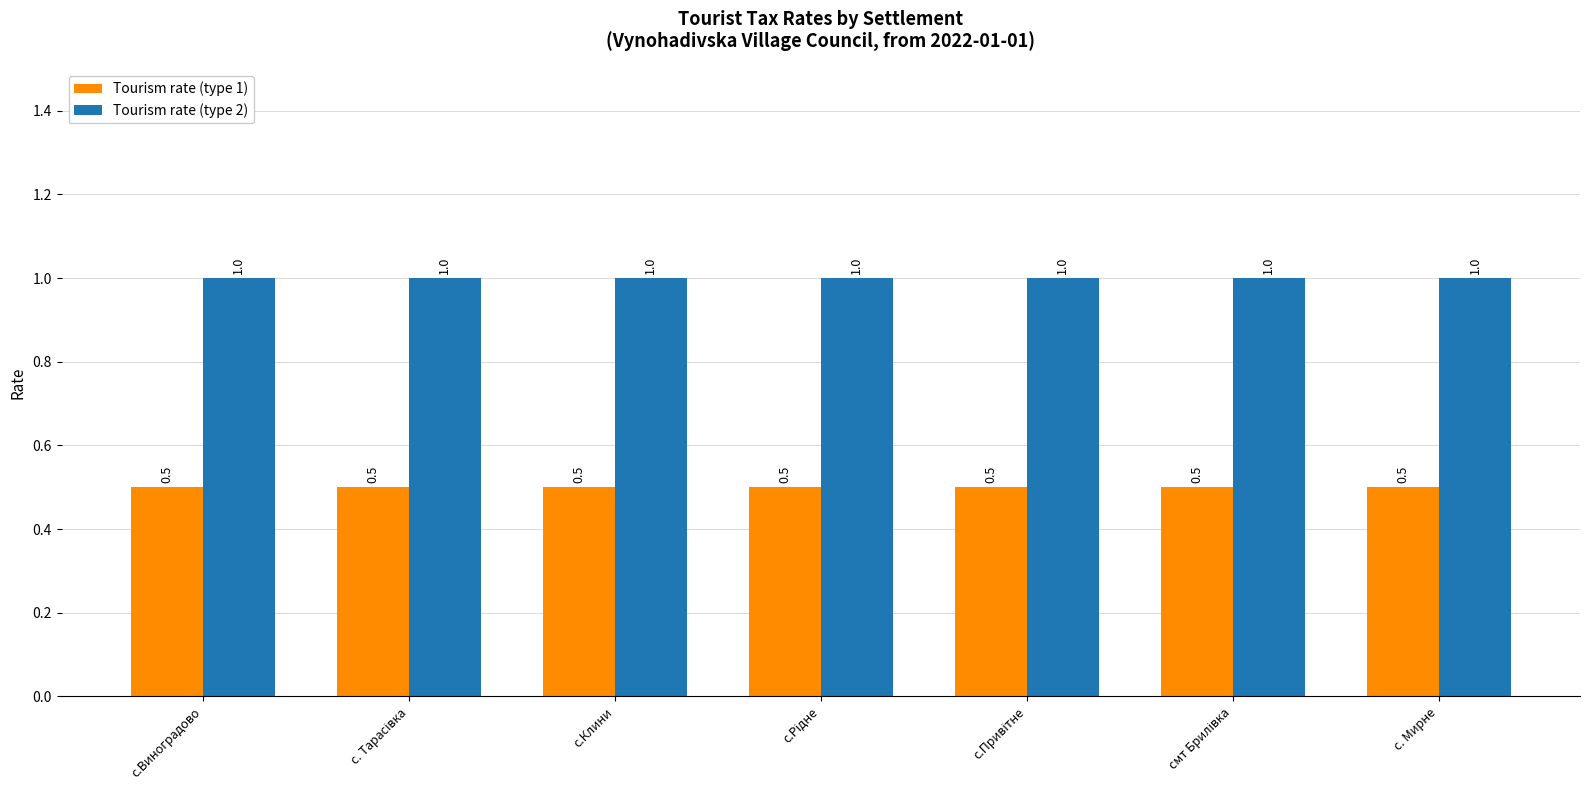

Which series has the largest total across all categories?

Tourism rate (type 2)